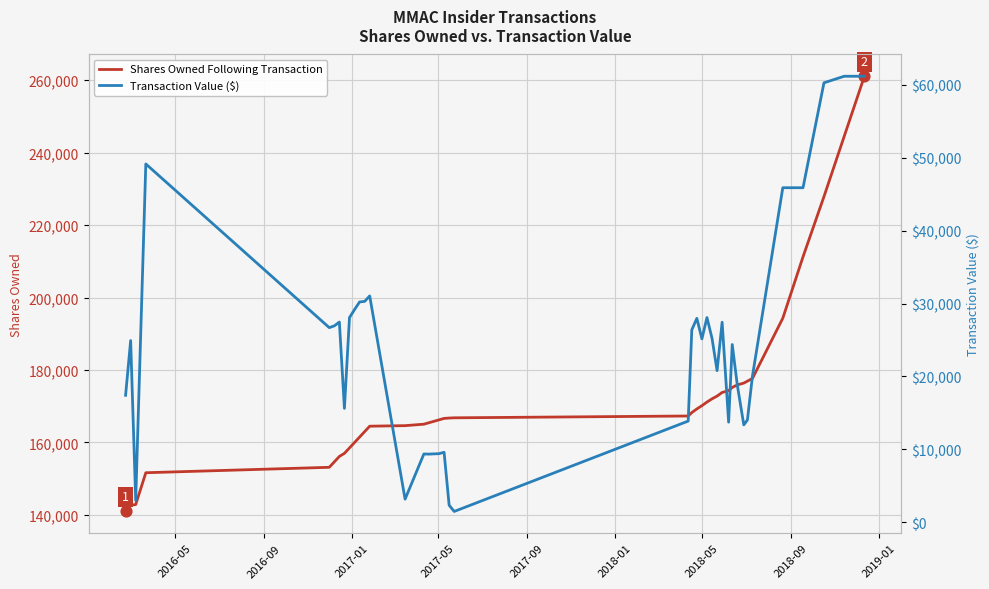

Which series reaches the minimum Y coordinate?

Transaction Value ($)